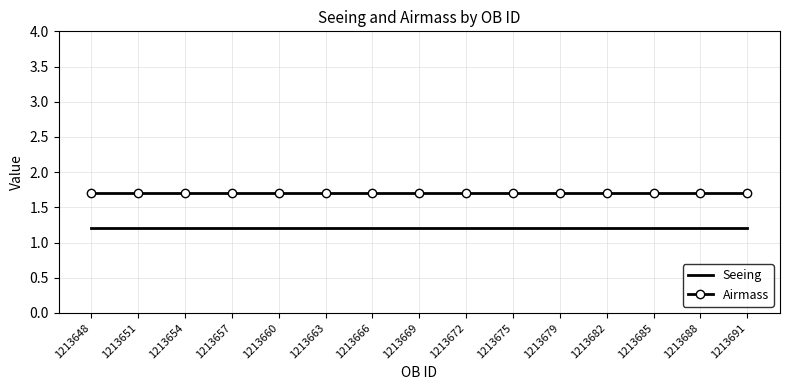

List the series in order of their overall mean, lowest first.

Seeing, Airmass